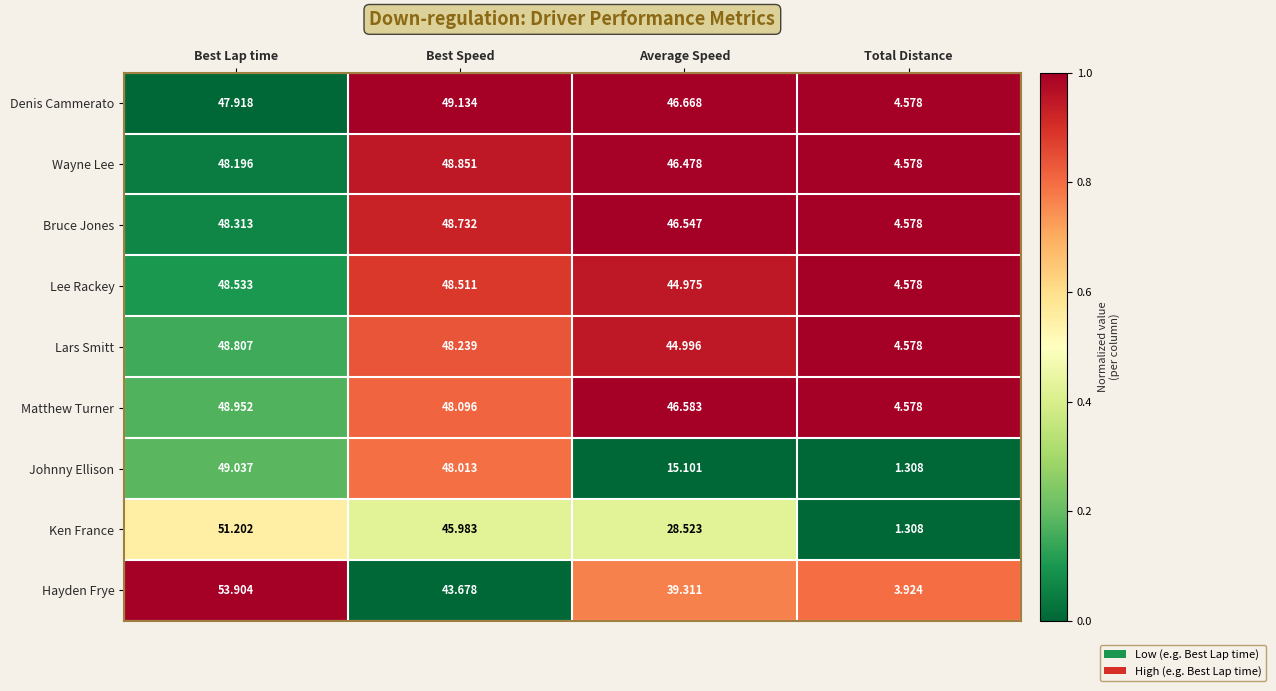

Which label corresponds to the smallest value in the chart?

Total Distance